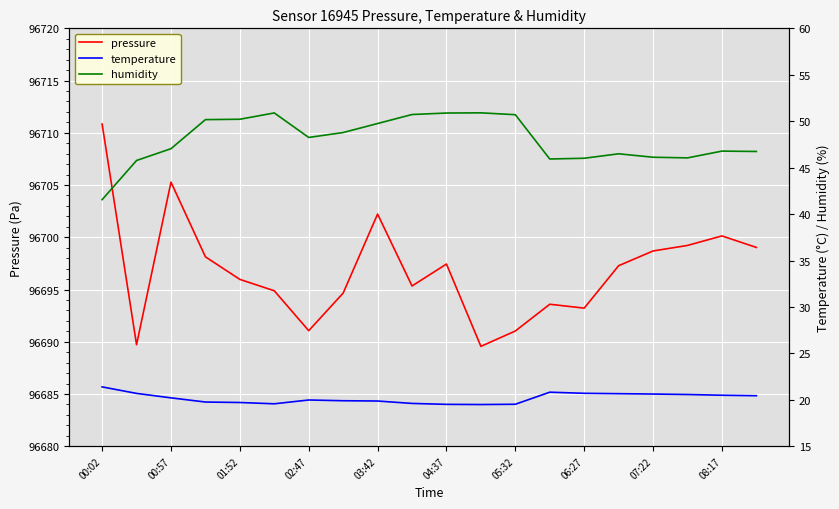

At which label does pressure reach its peak?

00:02